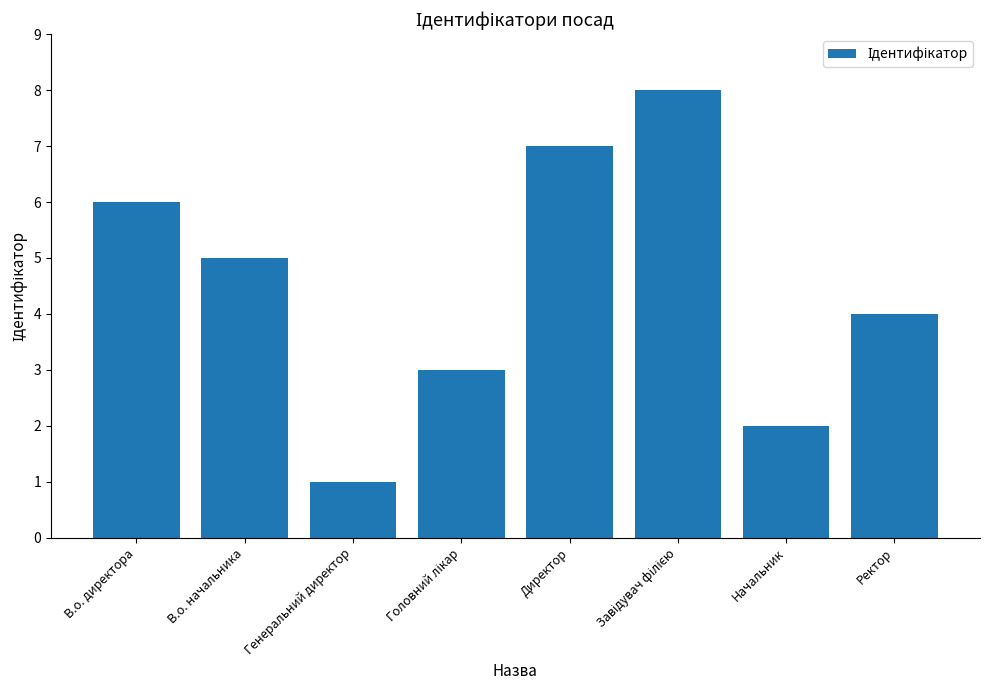

Which has a higher value, Генеральний директор or Директор?

Директор